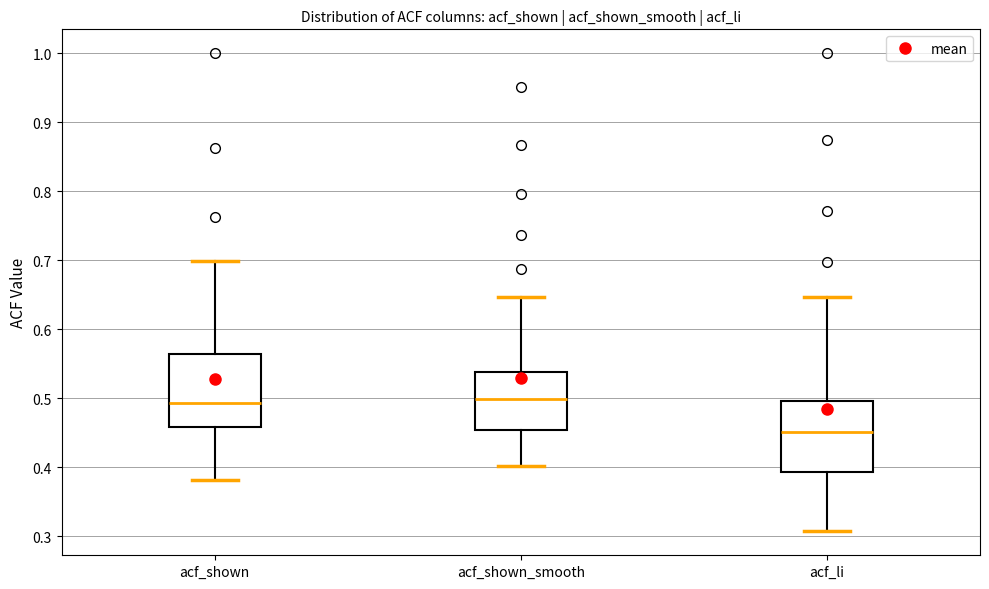

Where does the median line of the box for acf_shown sit on the y-axis? The values are not printed on the chart, so give them approximately, as read against the axis.

0.49